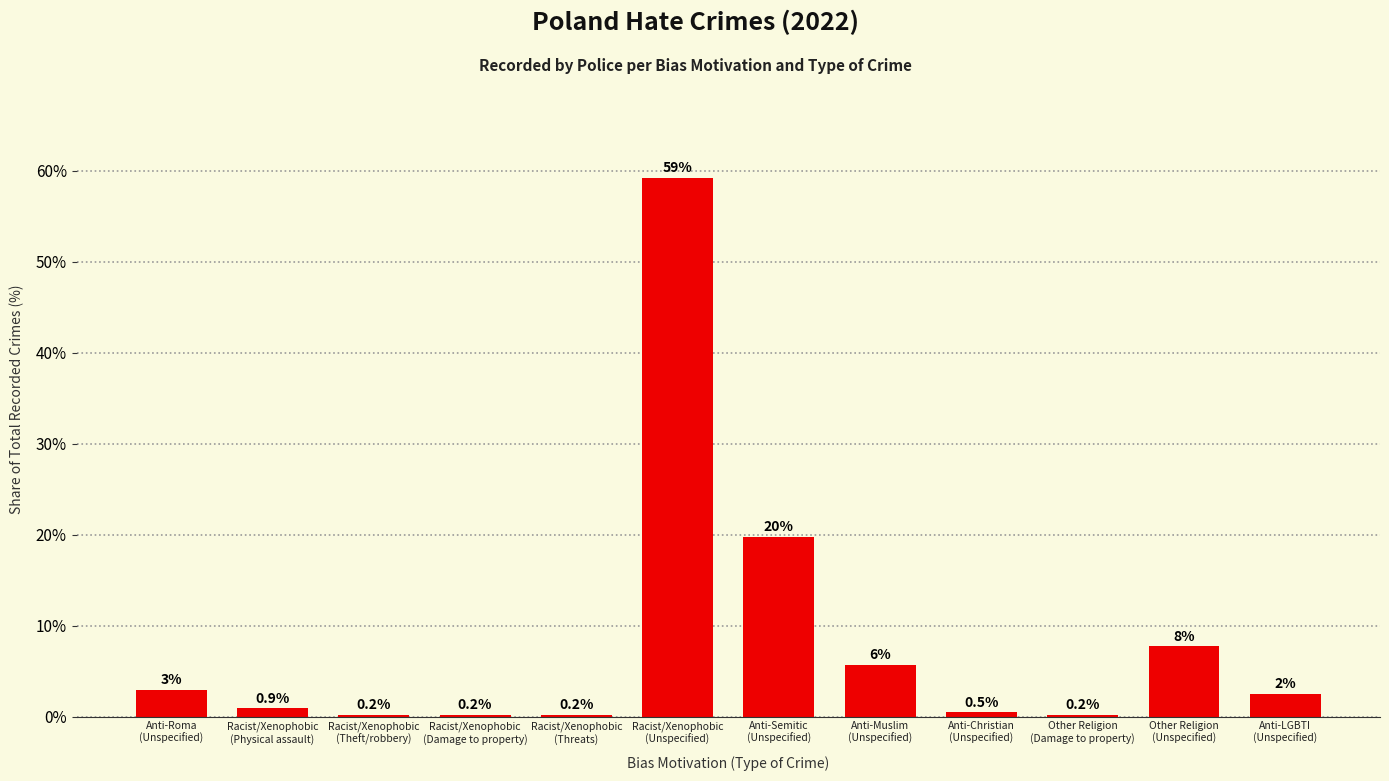

What is the label of the 1st bar from the right?

Anti-LGBTI
(Unspecified)